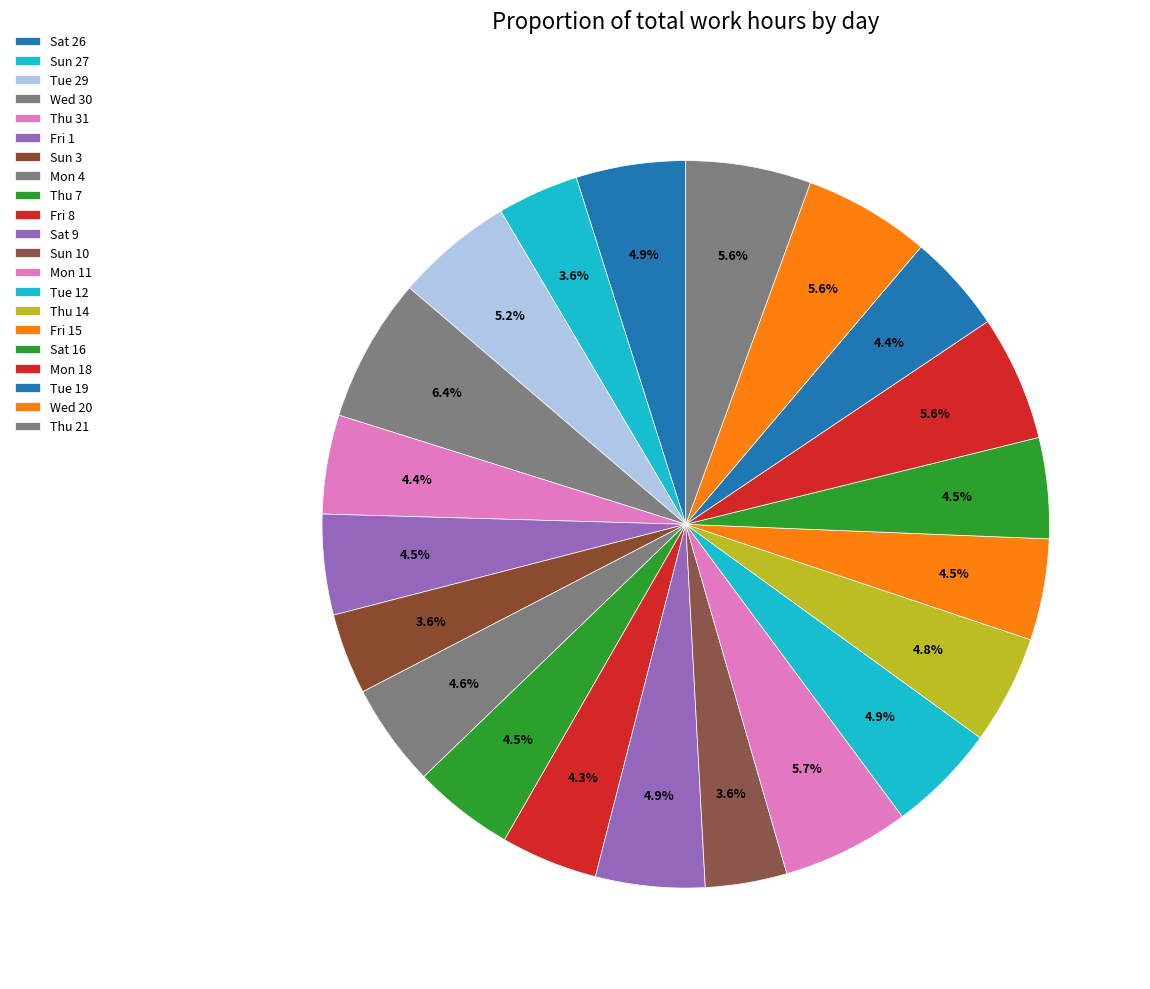

To the nearest percent, what is the combined percentage of Tue 19 and Sun 27?

8%